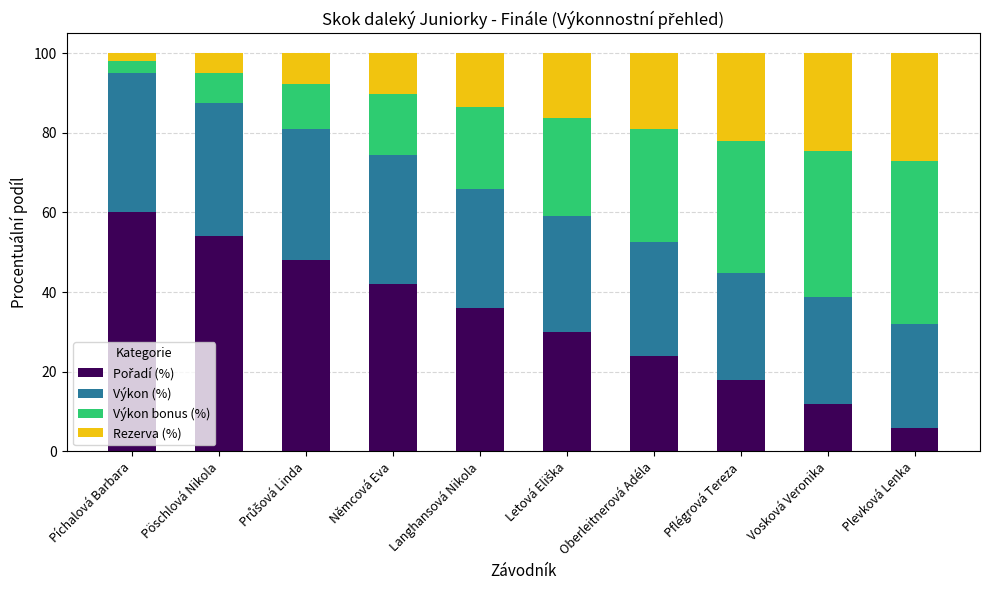

What is the total value across all series at Němcová Eva?

100.0